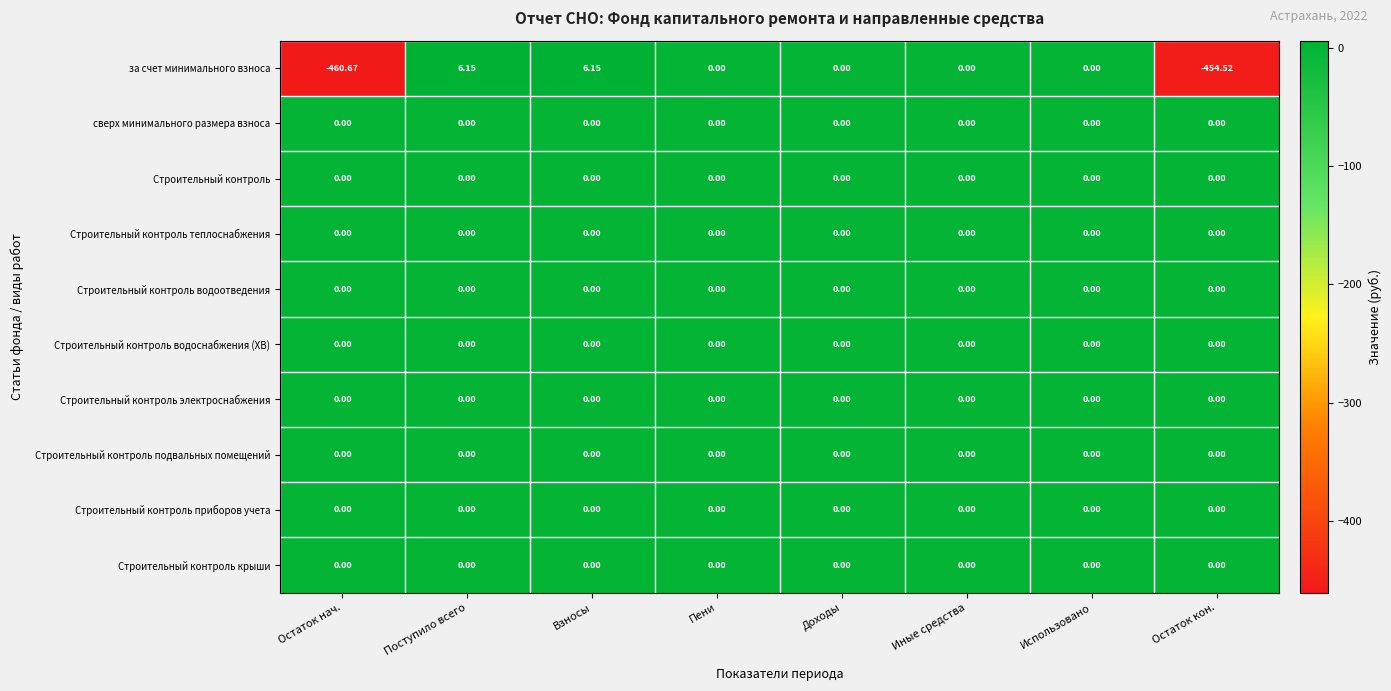

Which label corresponds to the smallest value in the chart?

Остаток нач.